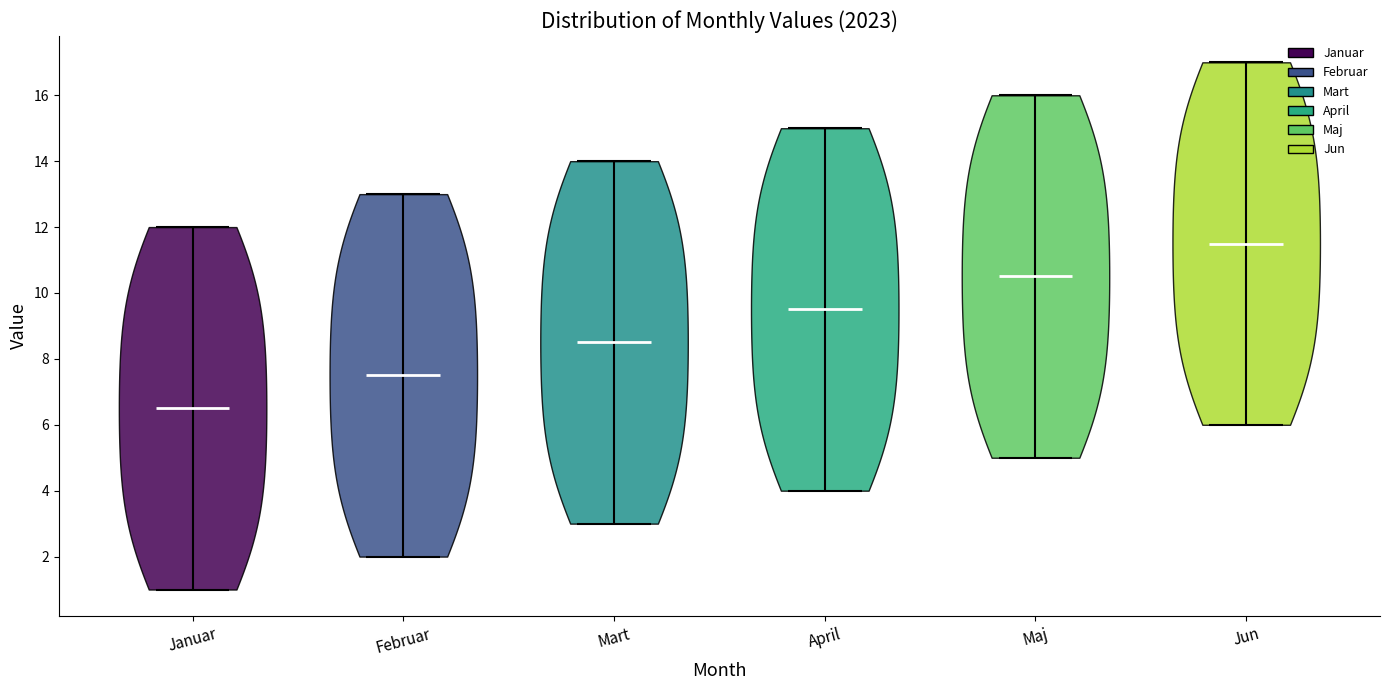

Reading left to right, read every violin against the y-axis: where its median line is, and the lowest and highest points it reaches. The values are not printed on the chart, so give them approximately, as read against the axis.

Januar: median line 6.6, lowest point 1.0, highest point 12.0
Februar: median line 7.6, lowest point 2.0, highest point 13.0
Mart: median line 8.6, lowest point 3.0, highest point 14.0
April: median line 9.6, lowest point 4.0, highest point 15.0
Maj: median line 10.6, lowest point 5.0, highest point 16.0
Jun: median line 11.6, lowest point 6.0, highest point 17.0